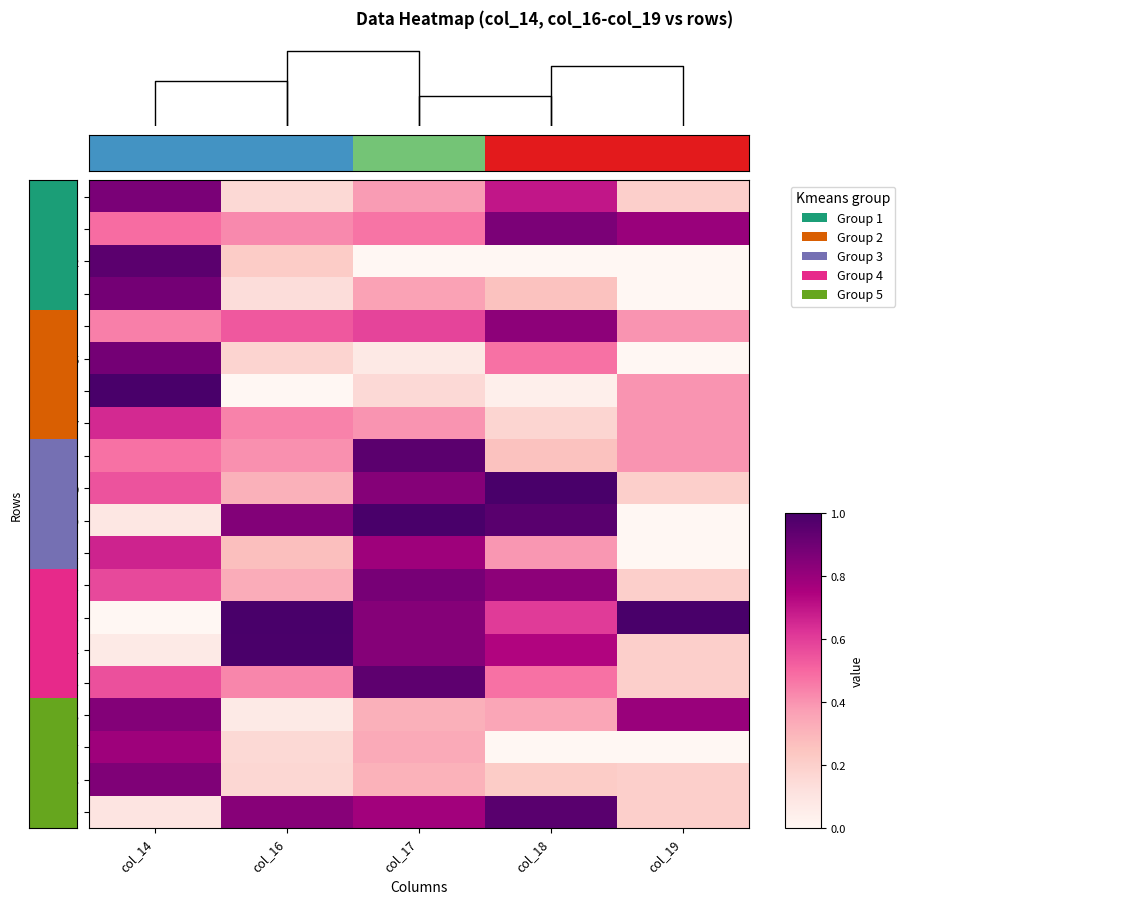

What is the difference between the row_5 values at col_14 and col_19?

0.9